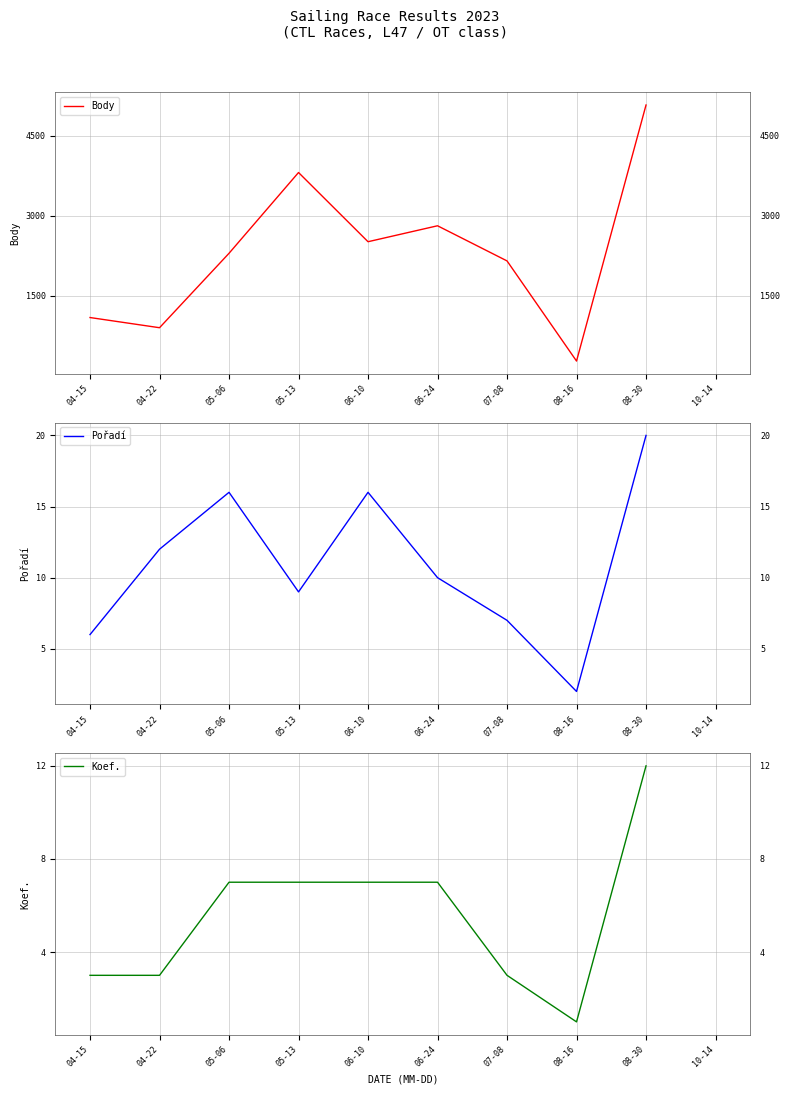

How many data points in Body are less than 2298?

4